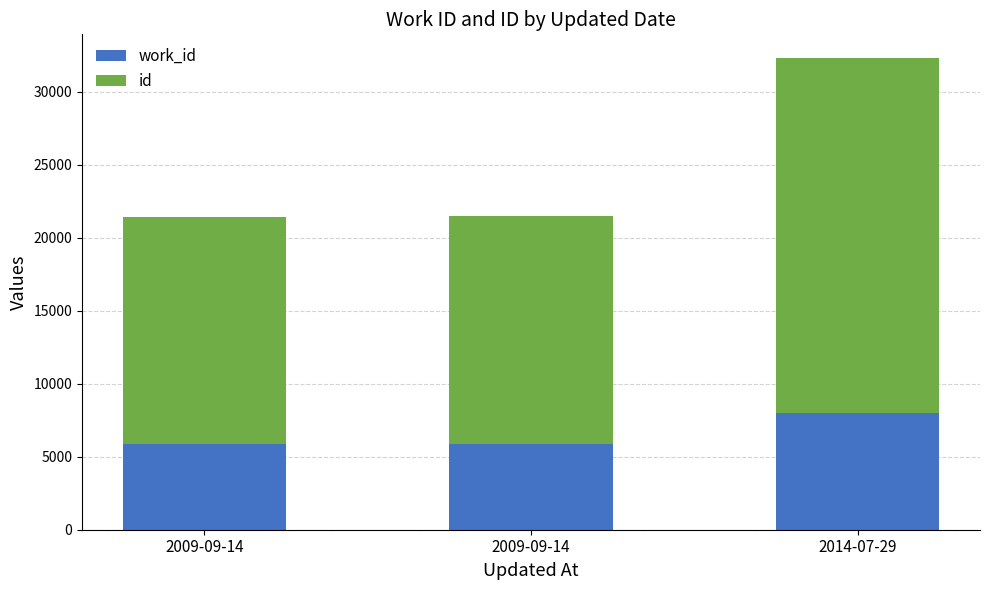

How many series are shown in this chart?

2